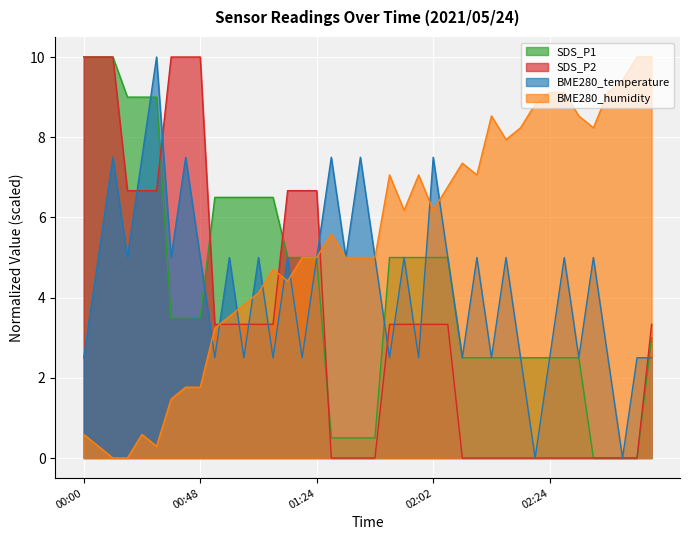

The BME280_temperature series shows 5.0 at 02:18. True or false?

True